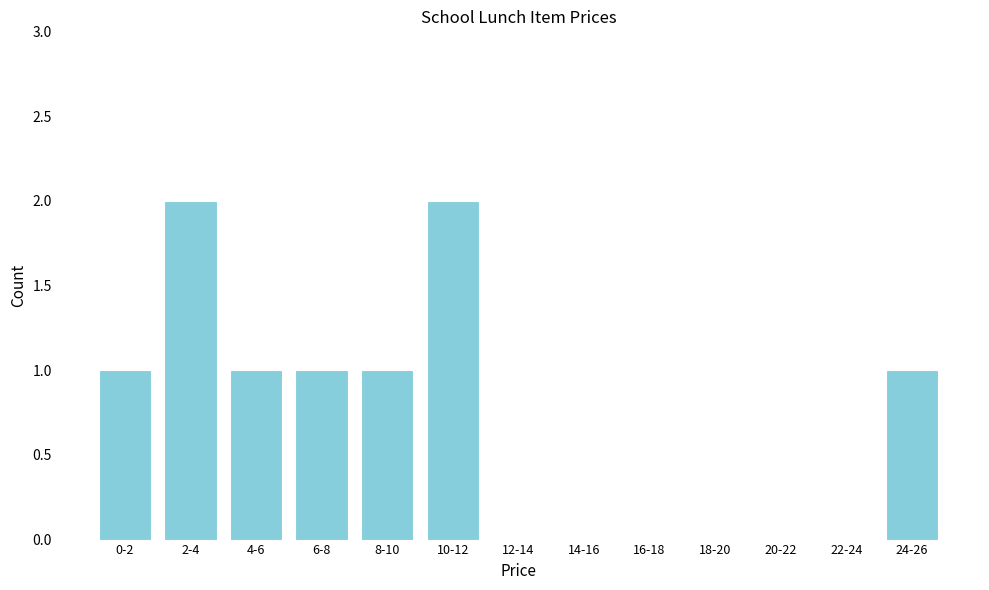

Reading left to right, what are all the values shown in this chart?

0-2=1	2-4=2	4-6=1	6-8=1	8-10=1	10-12=2	12-14=0	14-16=0	16-18=0	18-20=0	20-22=0	22-24=0	24-26=1